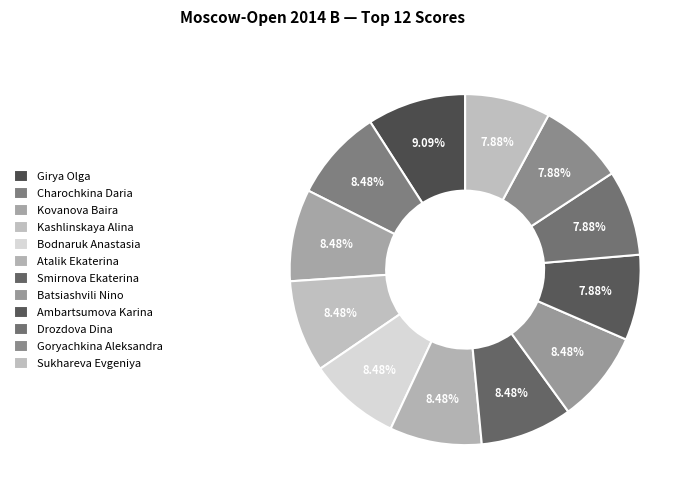

How many segments does this pie chart have?

12